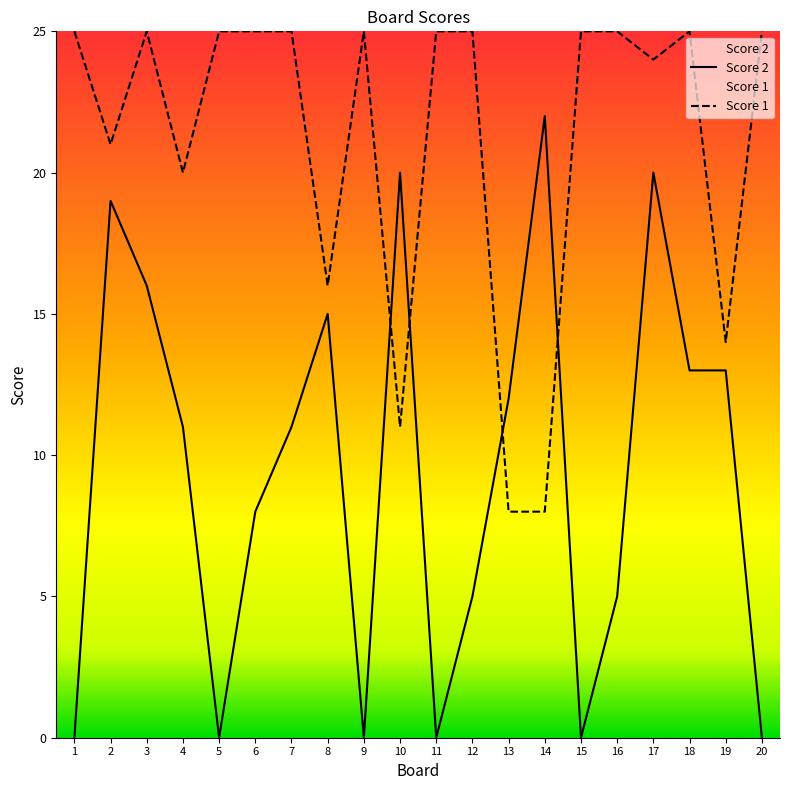

Is this an area chart (filled region under the line)?

No